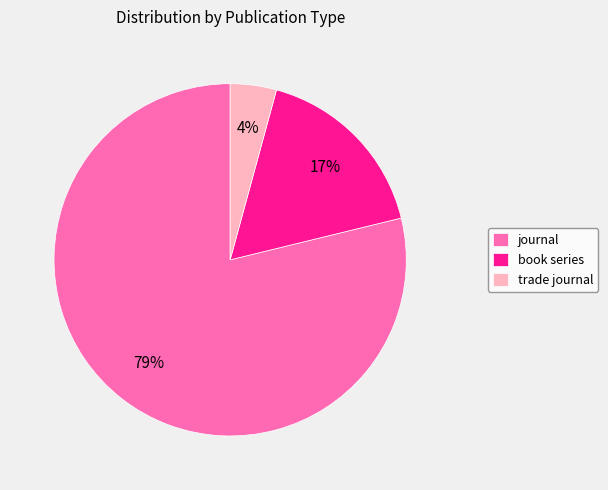

What is the majority slice?

journal